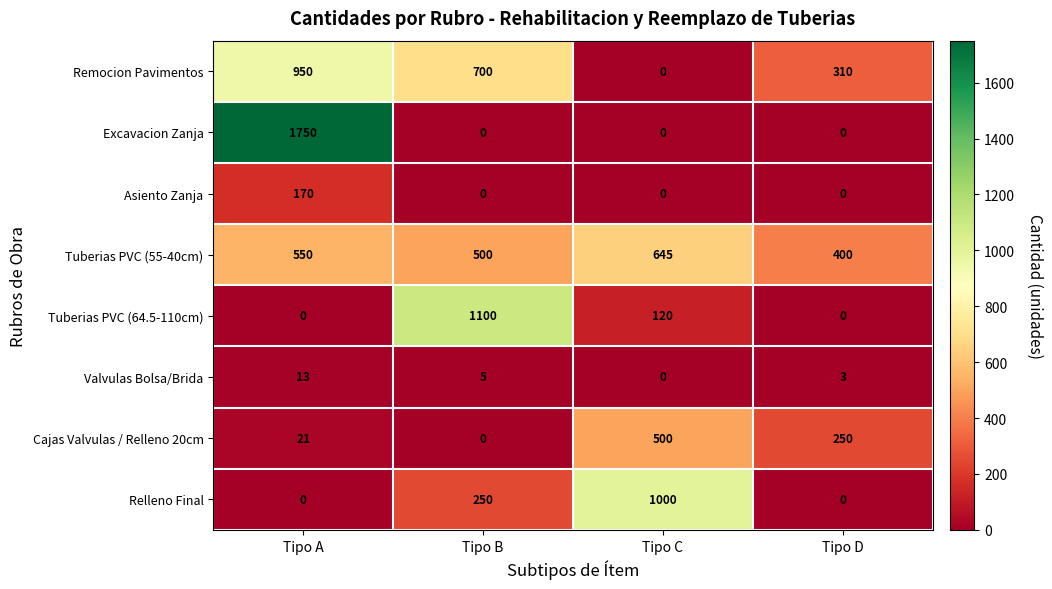

What is the difference between the Remocion Pavimentos values at Tipo D and Tipo B?

390